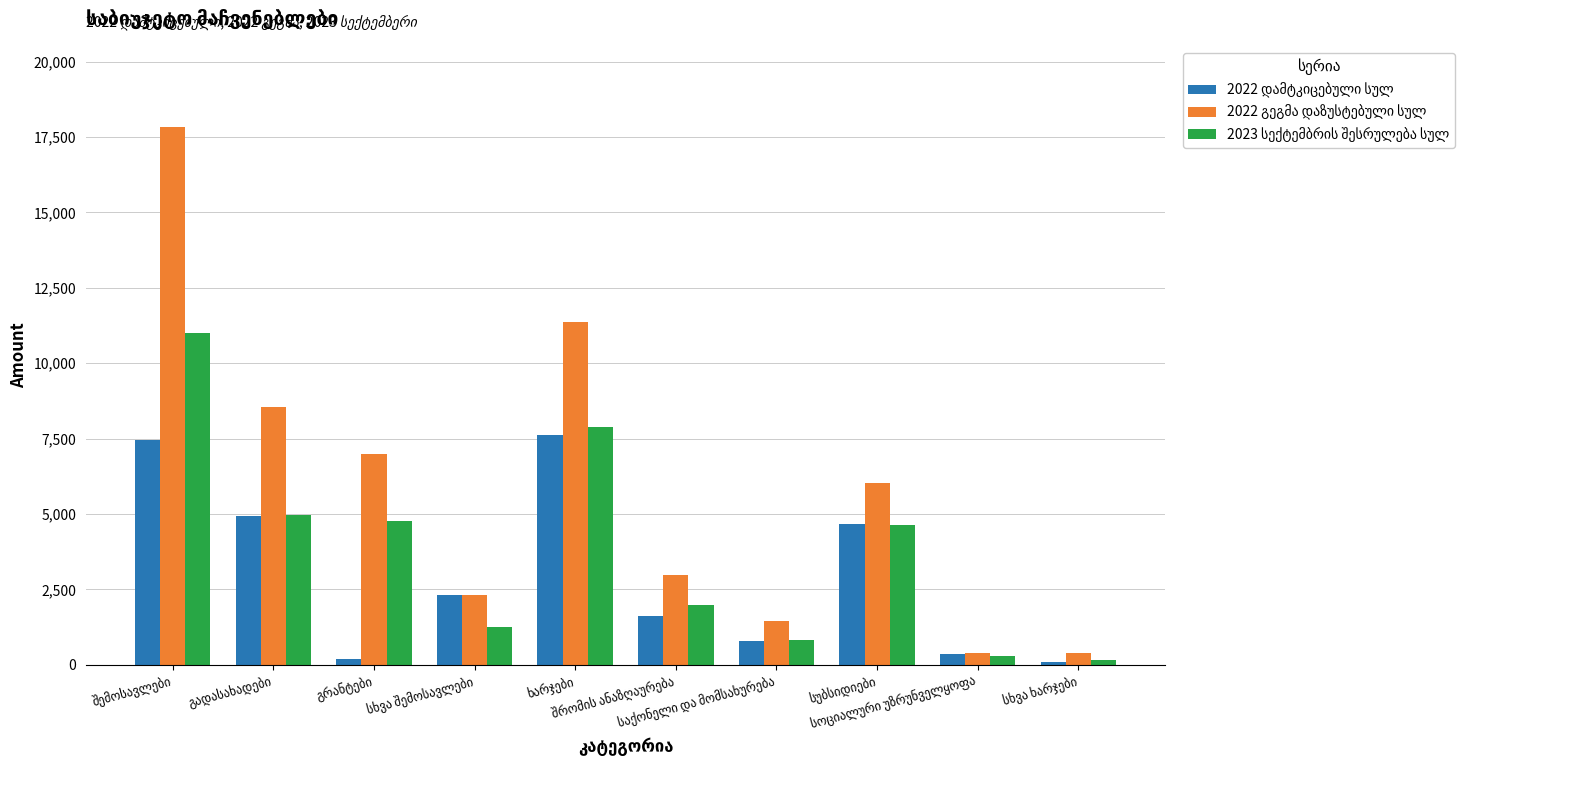

What is the greatest value displayed?

17844.4